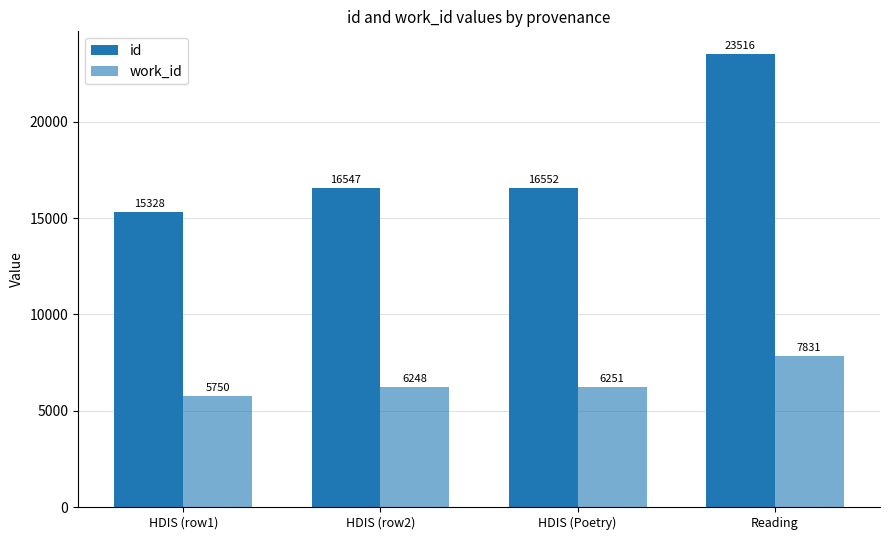

At how many categories does at least one series exceed 18027?

1